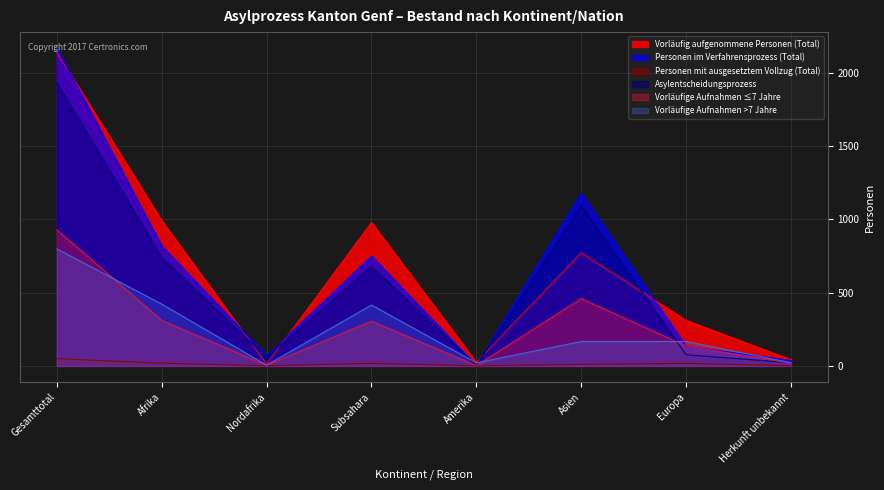

Does the chart display data point markers on the line(s)?

No